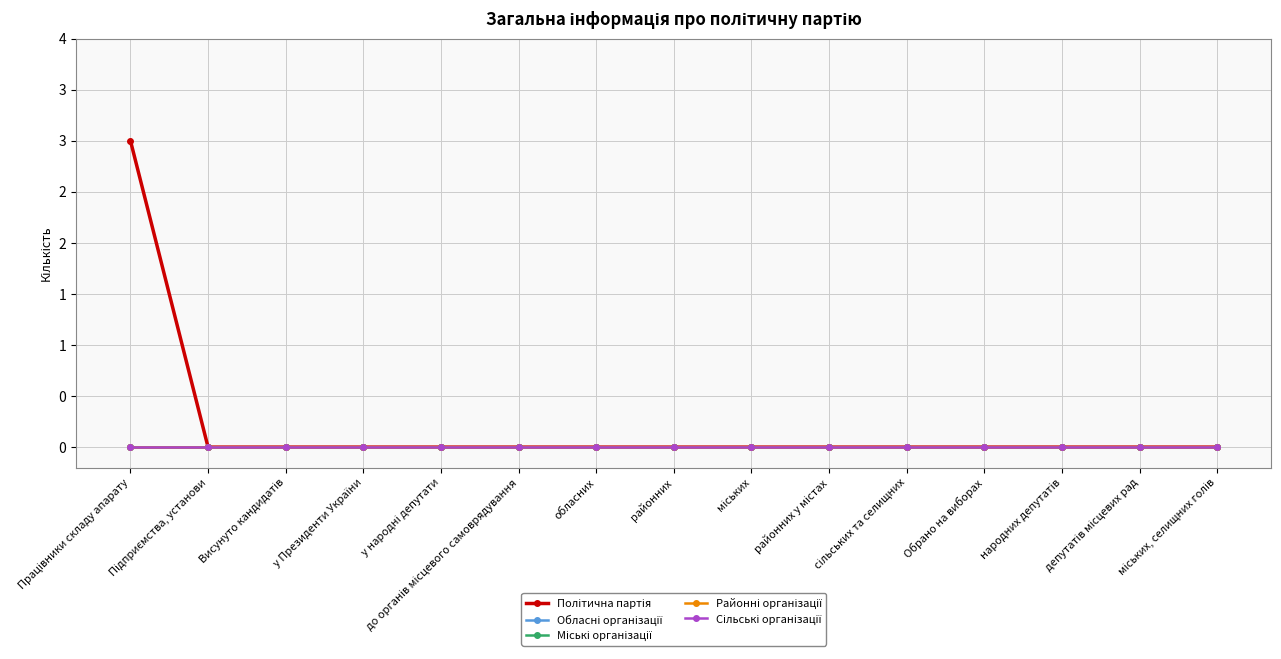

True or false: Обласні організації and Сільські організації intersect in this chart.

False